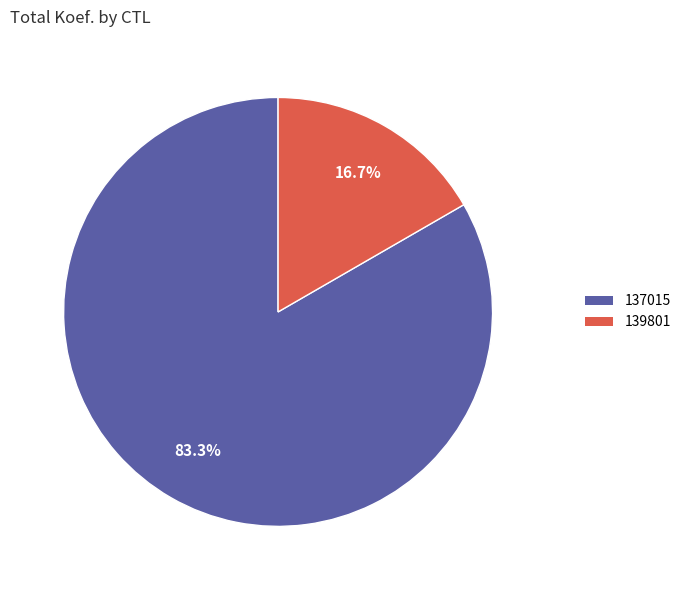

Which has a higher value, 137015 or 139801?

137015